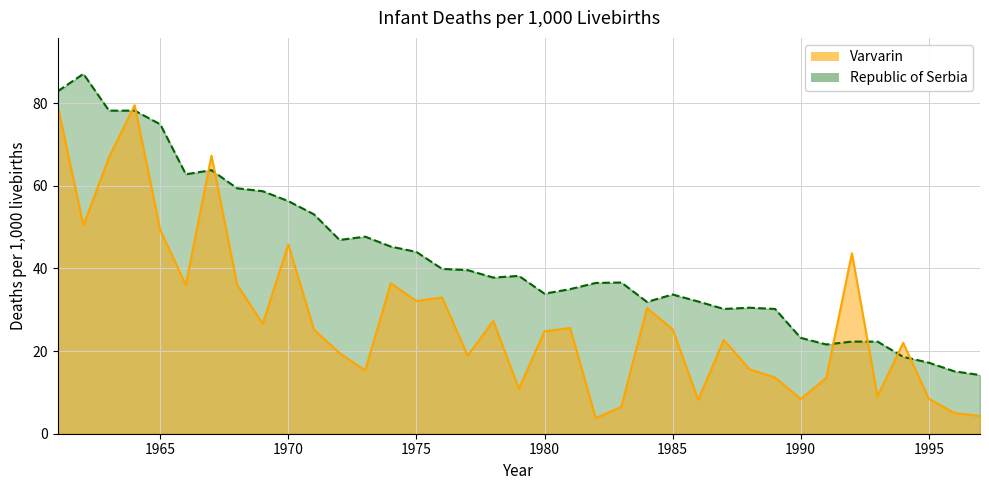

At which category does Republic of Serbia reach its first local valley?

1966